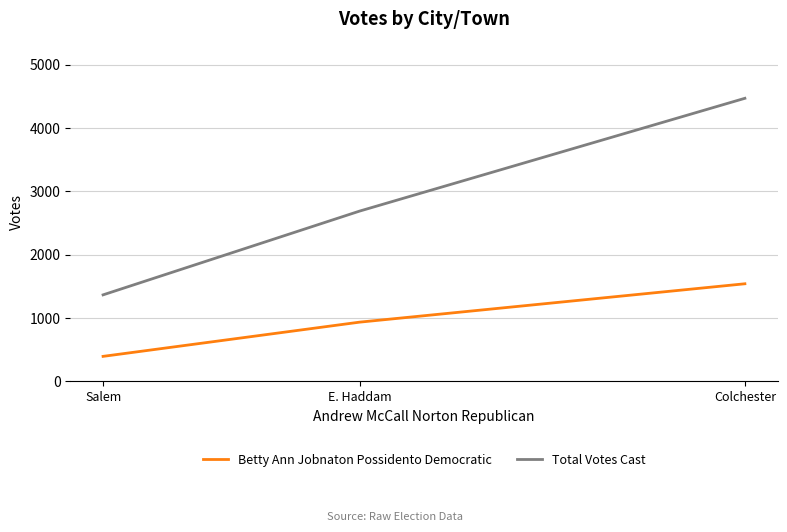

Reading left to right, what are all the values shown in this chart?

Betty Ann Jobnaton Possidento Democratic: Salem=396	E. Haddam=936	Colchester=1542
Total Votes Cast: Salem=1367	E. Haddam=2689	Colchester=4470